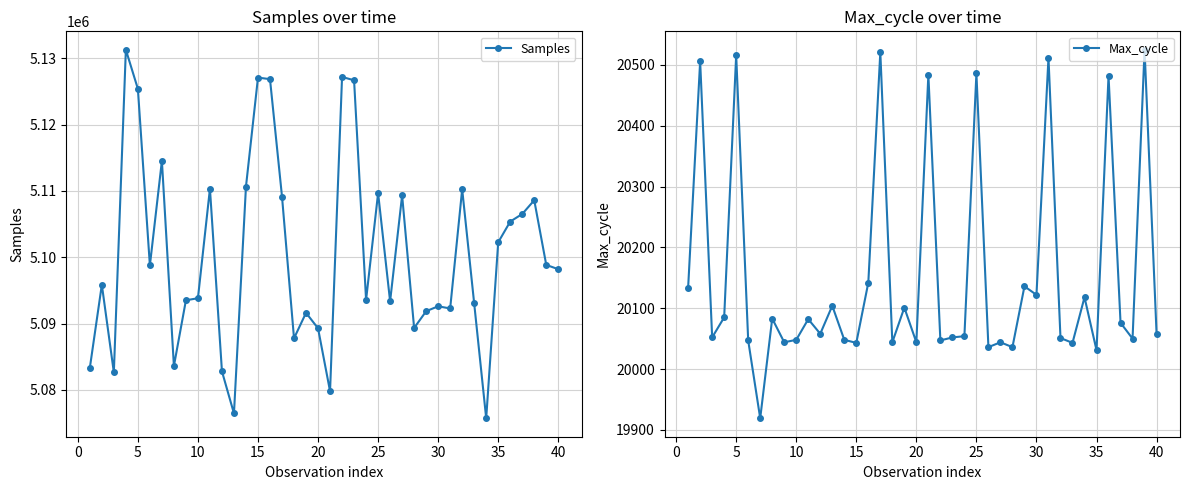

What is the maximum value for Max_cycle?

20525